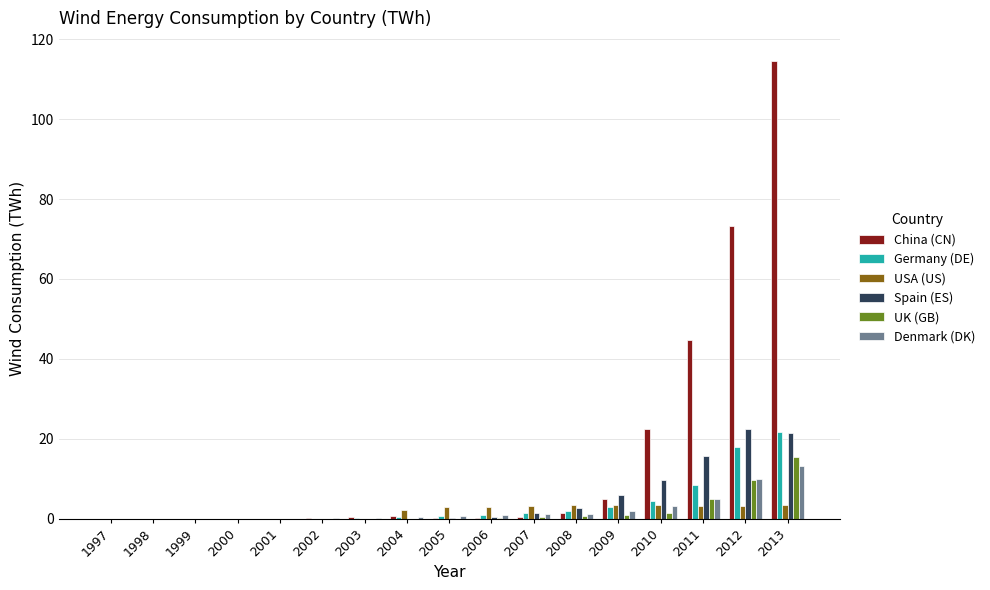

Read the UK (GB) value at 2011.

4.9